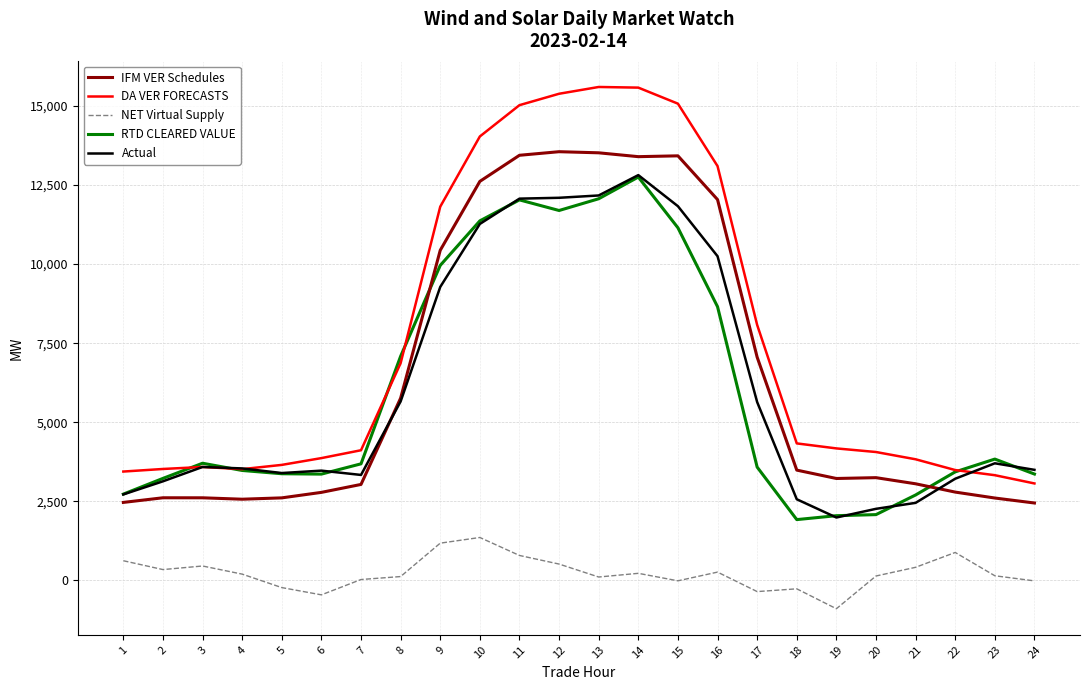

What are all the series names shown in the legend?

IFM VER Schedules, DA VER FORECASTS, NET Virtual Supply, RTD CLEARED VALUE, Actual